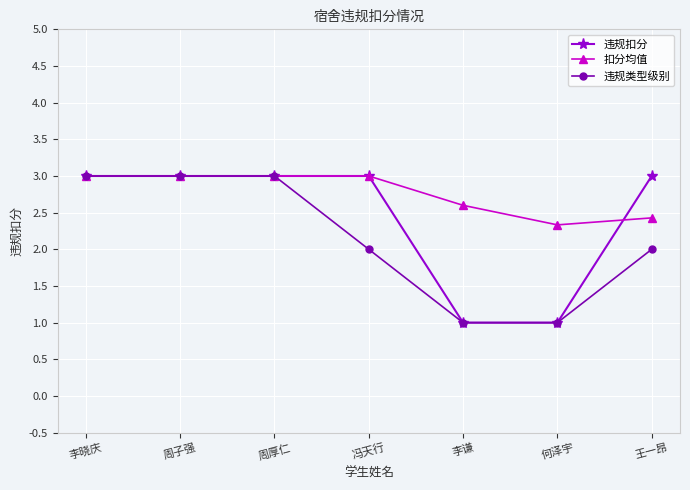

What is the difference between the highest and lowest values at 何泽宇?

1.3